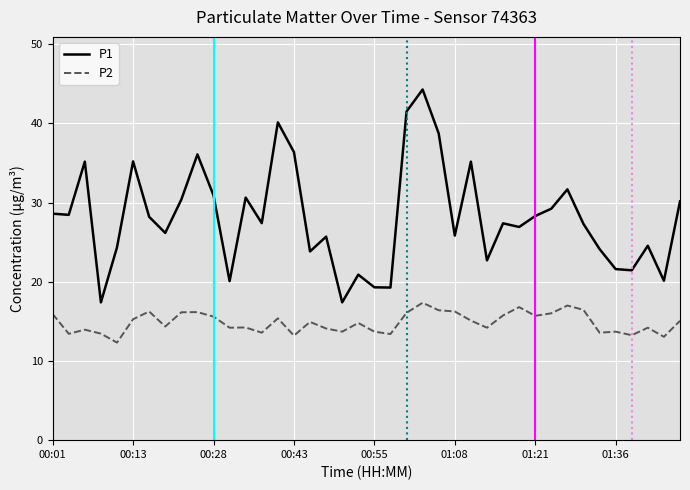

Rank the series by their average value, from lowest to highest.

P2, P1